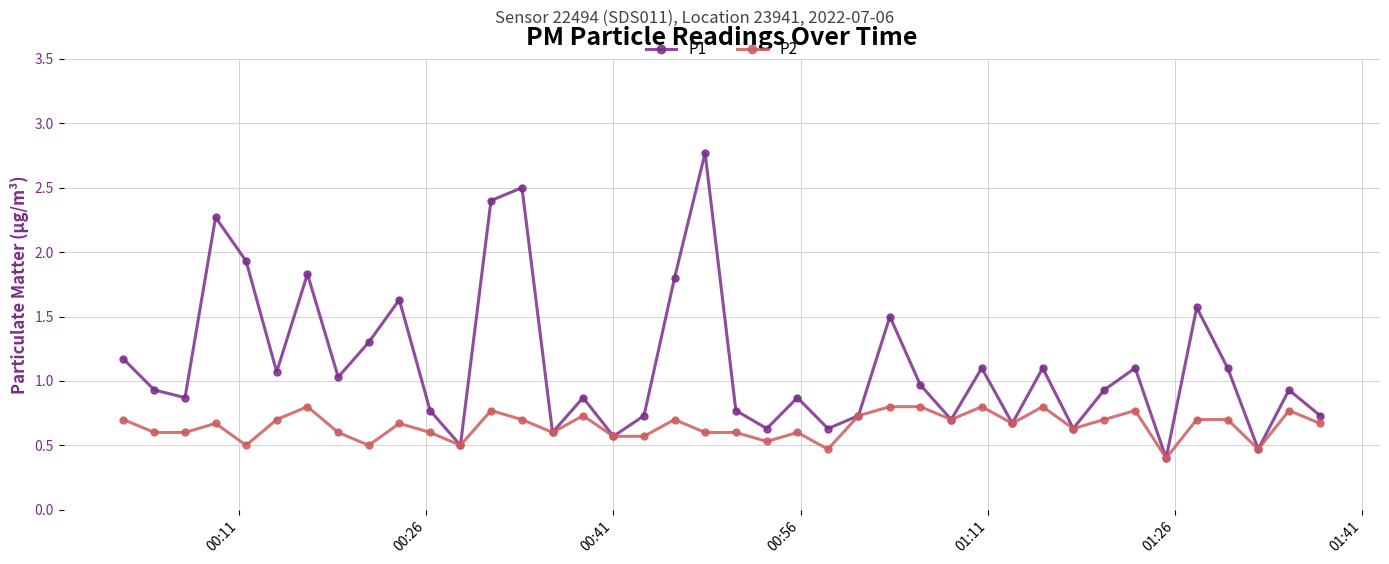

What is the value of the P2 point at the 14th from the left?

0.7